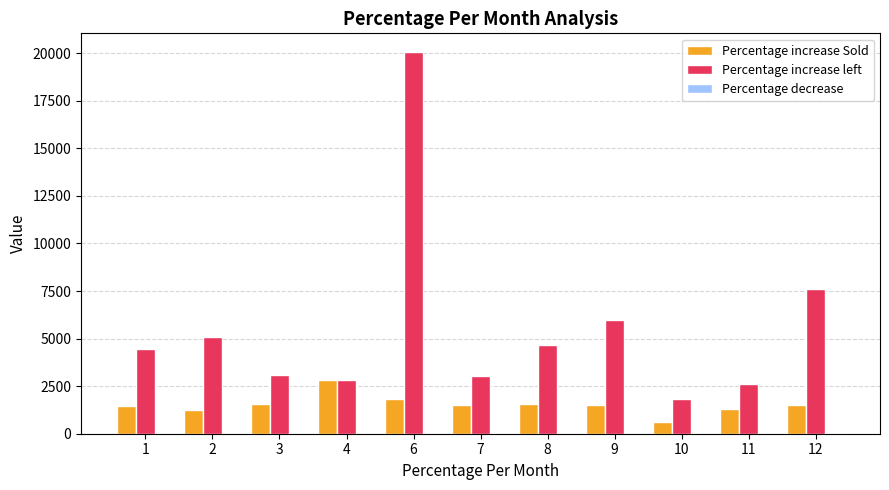

The value of Percentage increase Sold at 11 is 1318.5. True or false?

True